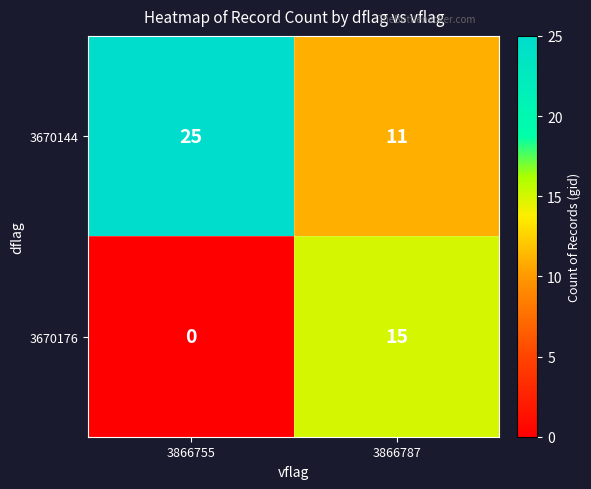

List the series in order of their overall mean, highest first.

3670144, 3670176